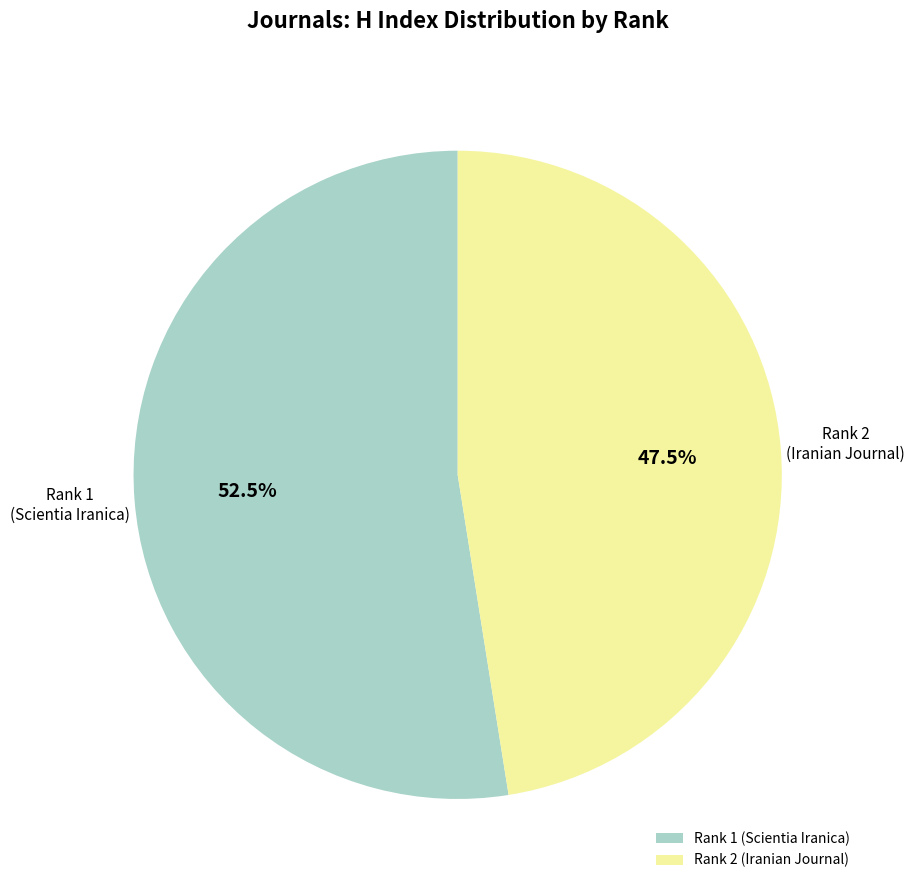

Combined, do Rank 2 (Iranian Journal) and Rank 1 (Scientia Iranica) account for over 50%?

Yes